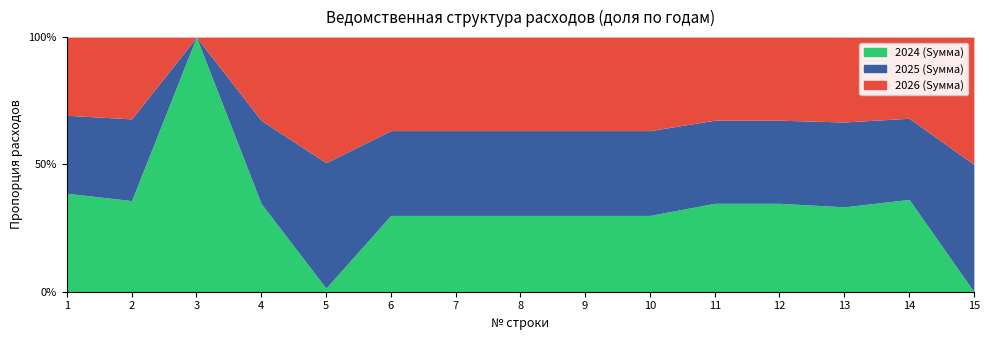

What is the maximum value for 2025 (Sумма)?

81629.8